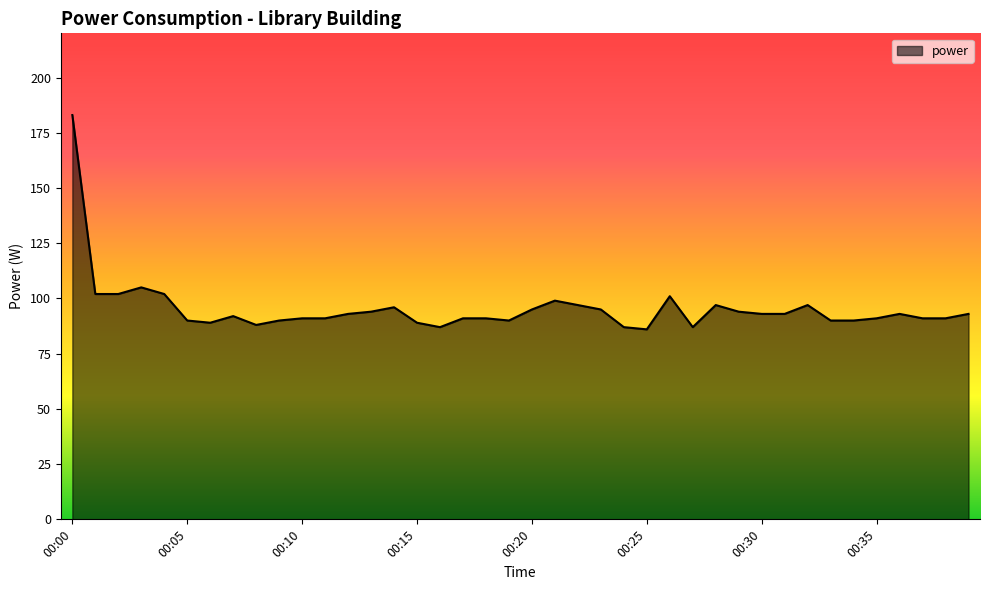

What is the smallest value displayed?

86